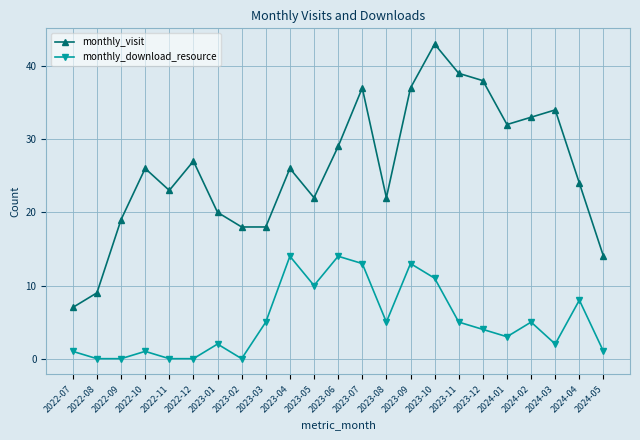

Reading right to left, list all the values displayed in this chart.

monthly_visit: 2024-05=14	2024-04=24	2024-03=34	2024-02=33	2024-01=32	2023-12=38	2023-11=39	2023-10=43	2023-09=37	2023-08=22	2023-07=37	2023-06=29	2023-05=22	2023-04=26	2023-03=18	2023-02=18	2023-01=20	2022-12=27	2022-11=23	2022-10=26	2022-09=19	2022-08=9	2022-07=7
monthly_download_resource: 2024-05=1	2024-04=8	2024-03=2	2024-02=5	2024-01=3	2023-12=4	2023-11=5	2023-10=11	2023-09=13	2023-08=5	2023-07=13	2023-06=14	2023-05=10	2023-04=14	2023-03=5	2023-02=0	2023-01=2	2022-12=0	2022-11=0	2022-10=1	2022-09=0	2022-08=0	2022-07=1